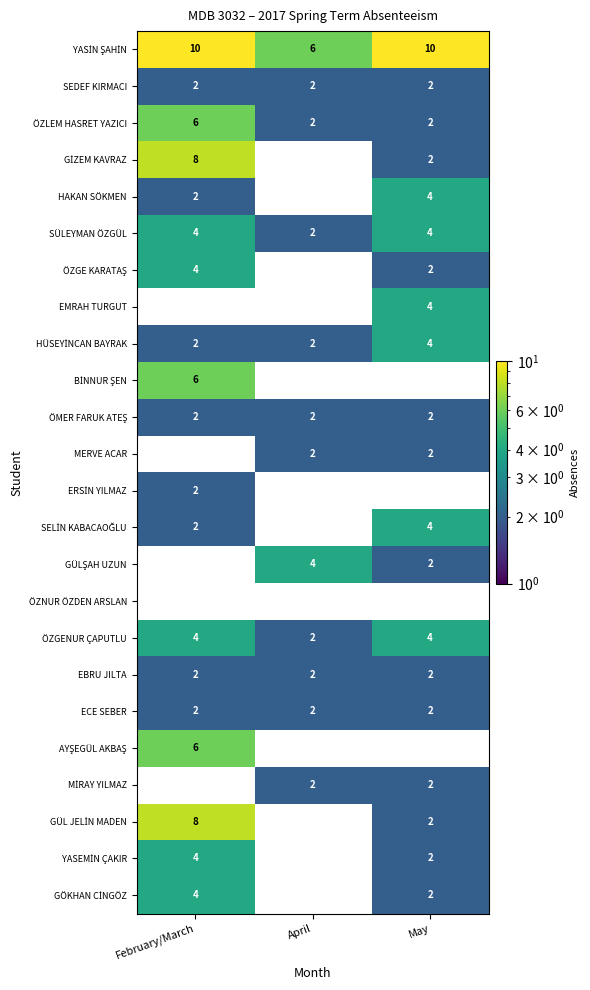

What is the sum of all SEDEF KIRMACI values?

6